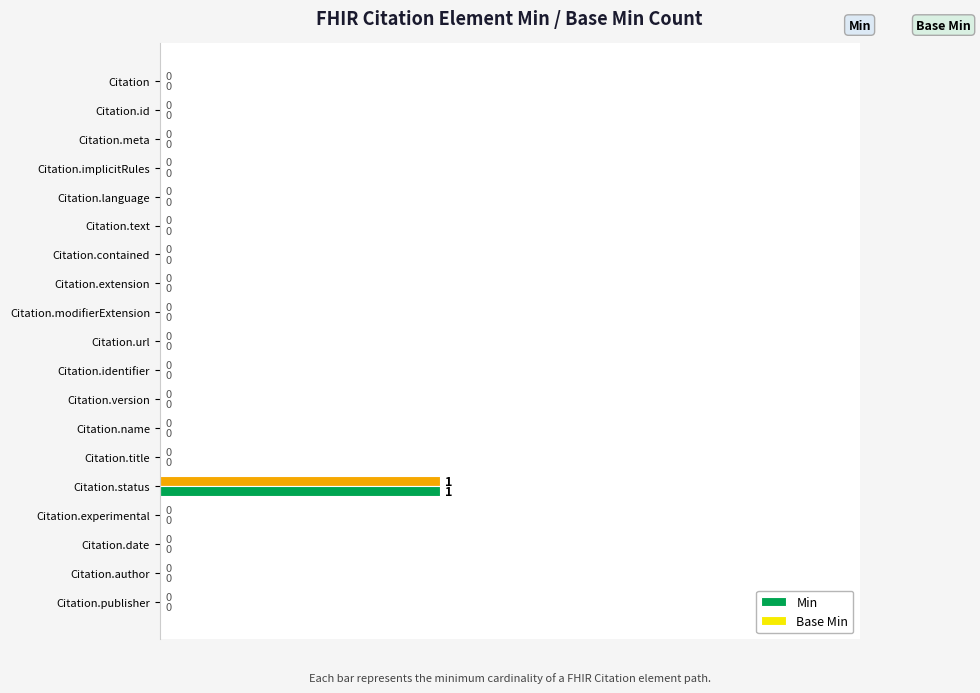

What is the difference between the maximum and minimum values in the Base Min series?

1